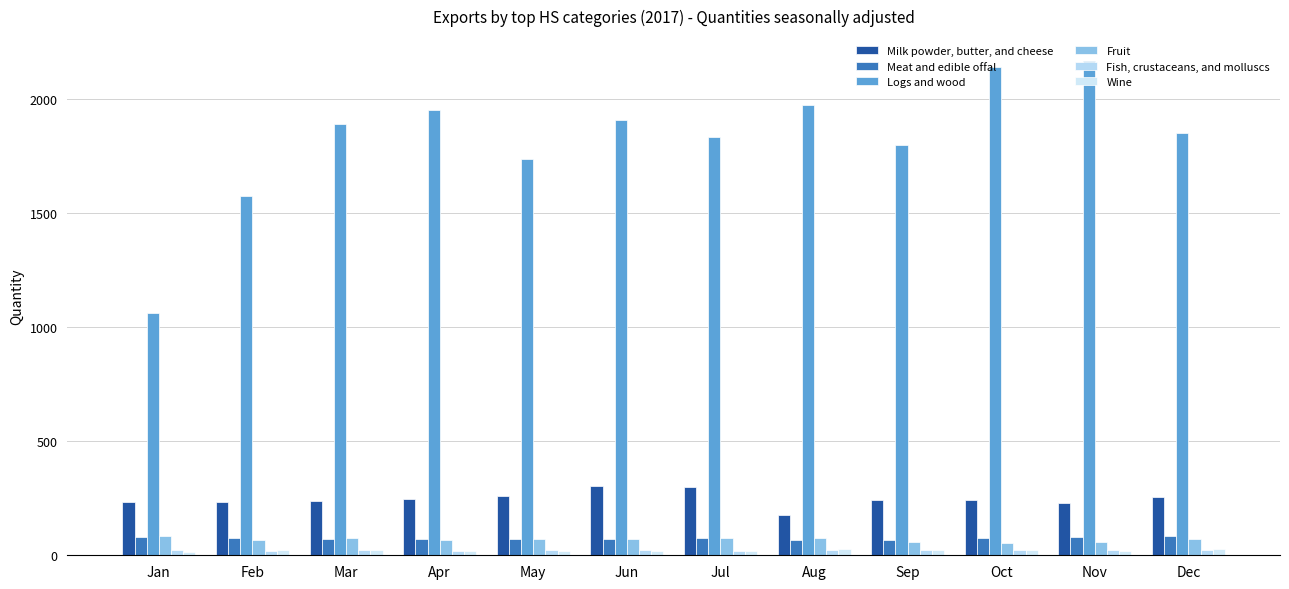

Which series changed the most between Jan and Apr?

Logs and wood